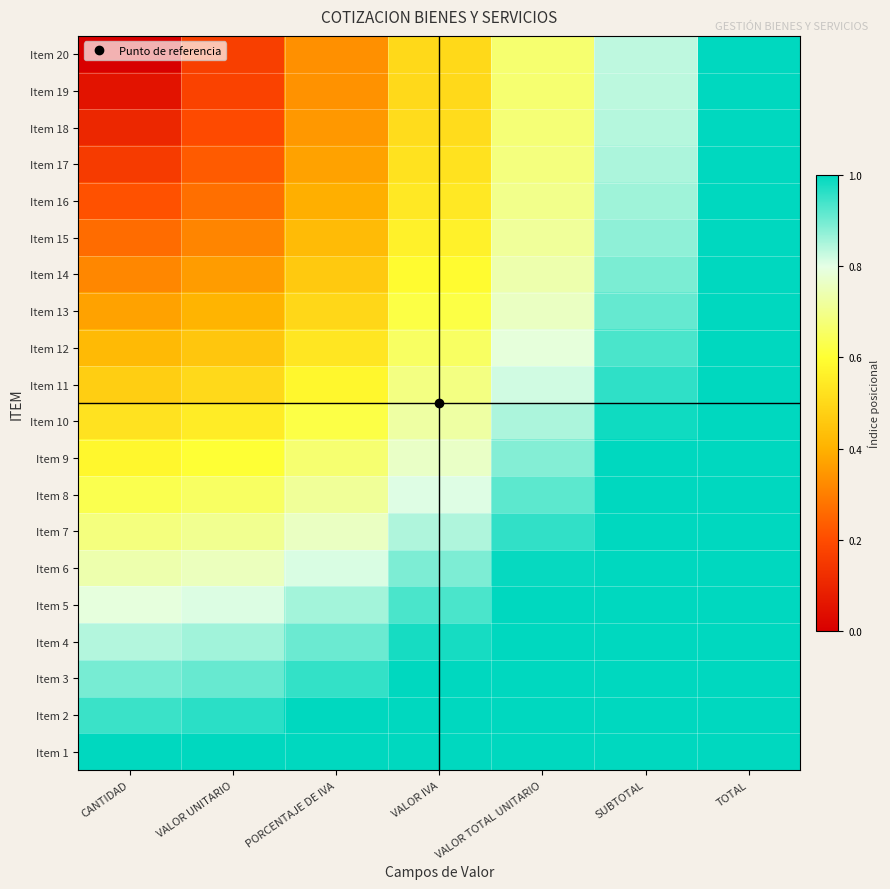

How many categories are shown in the chart?

7